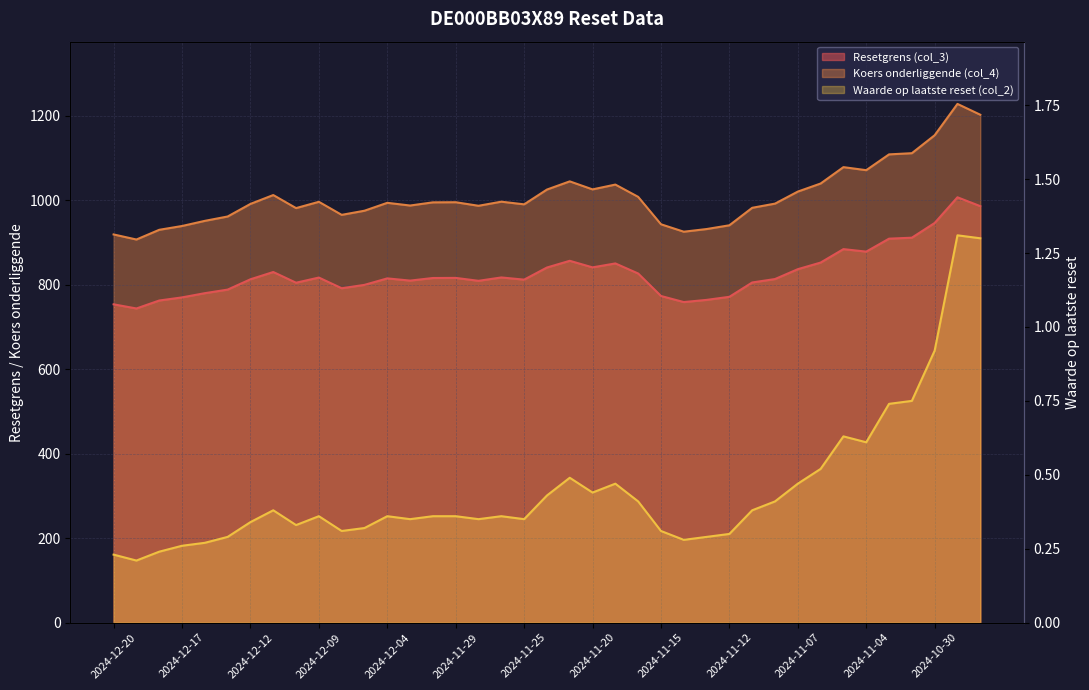

What is the lowest value of the Resetgrens (col_3) series?

743.9